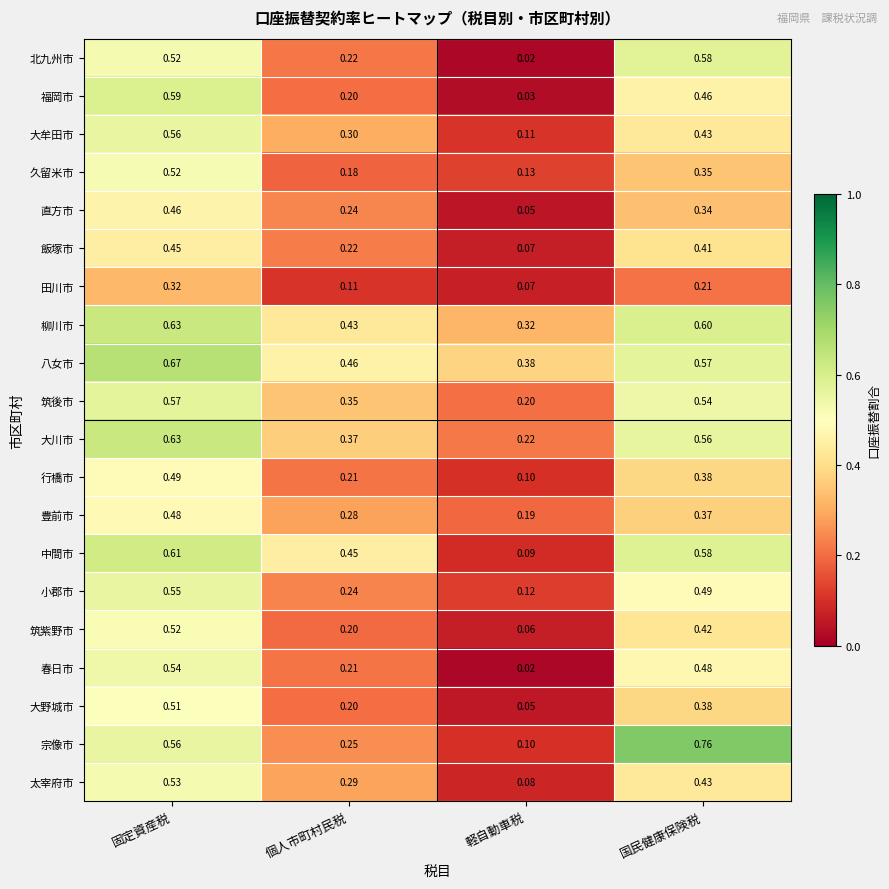

Rank the categories by 筑紫野市 value from highest to lowest.

固定資産税, 国民健康保険税, 個人市町村民税, 軽自動車税